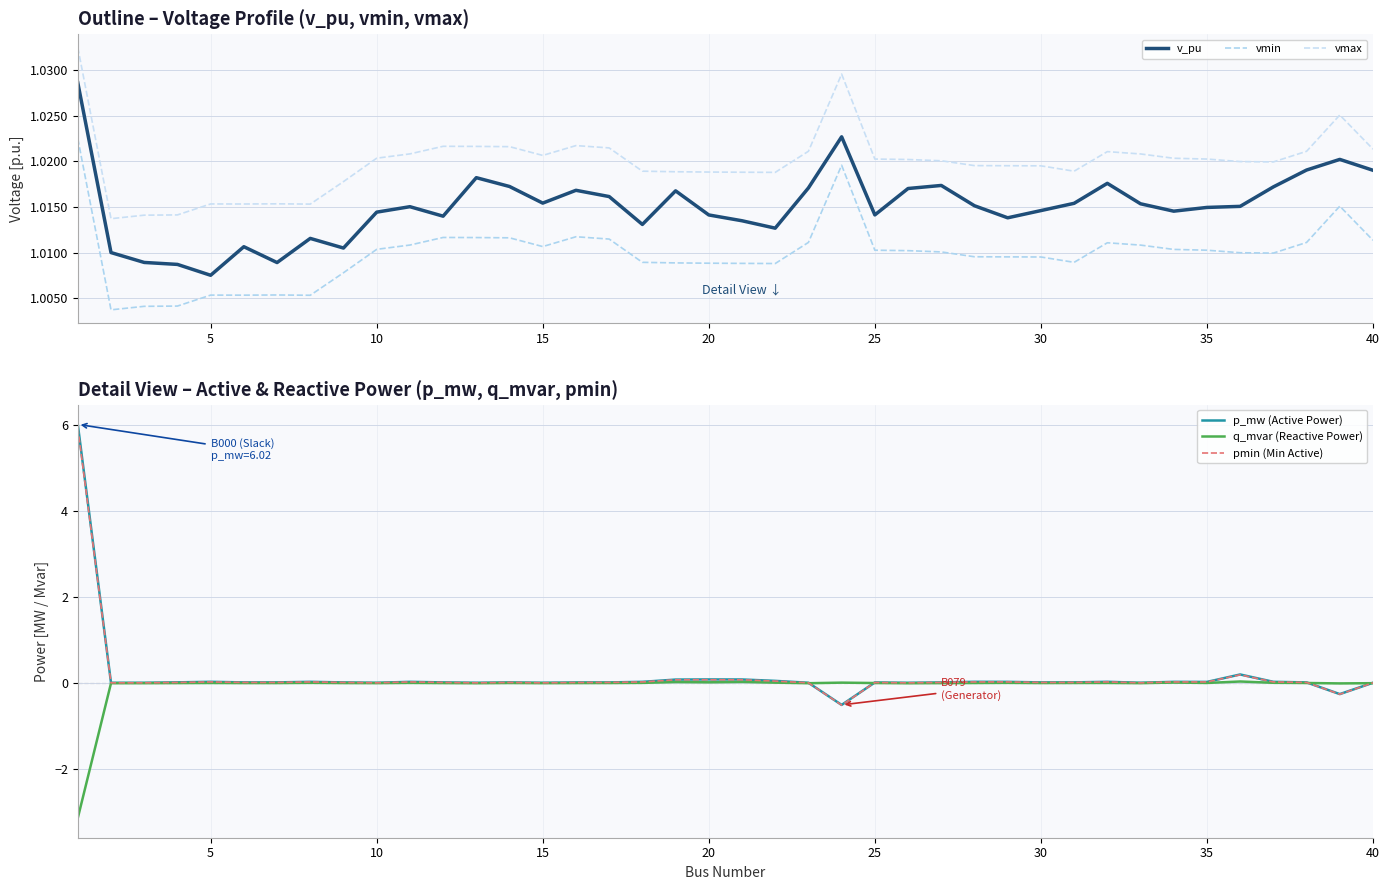

What is the minimum value for q_mvar (Reactive Power)?

-3.1